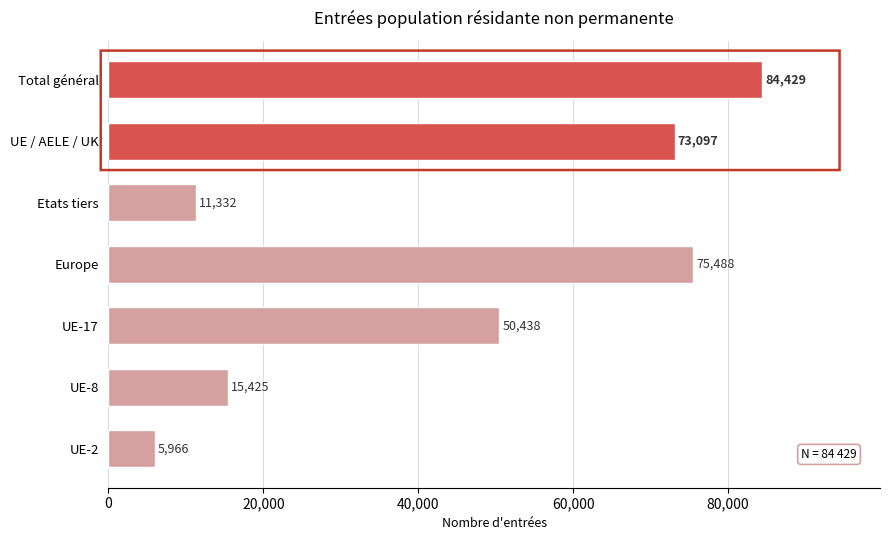

How many bars are there in total?

7